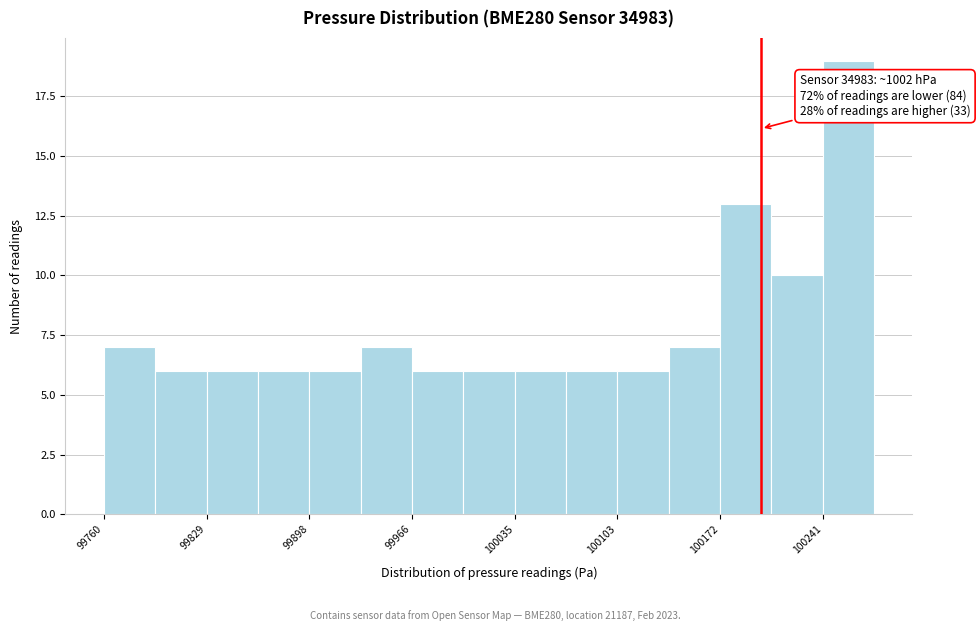

Around what value on the x-axis is the tallest bar? Give the approximate position of its centre, as read against the axis.

100260